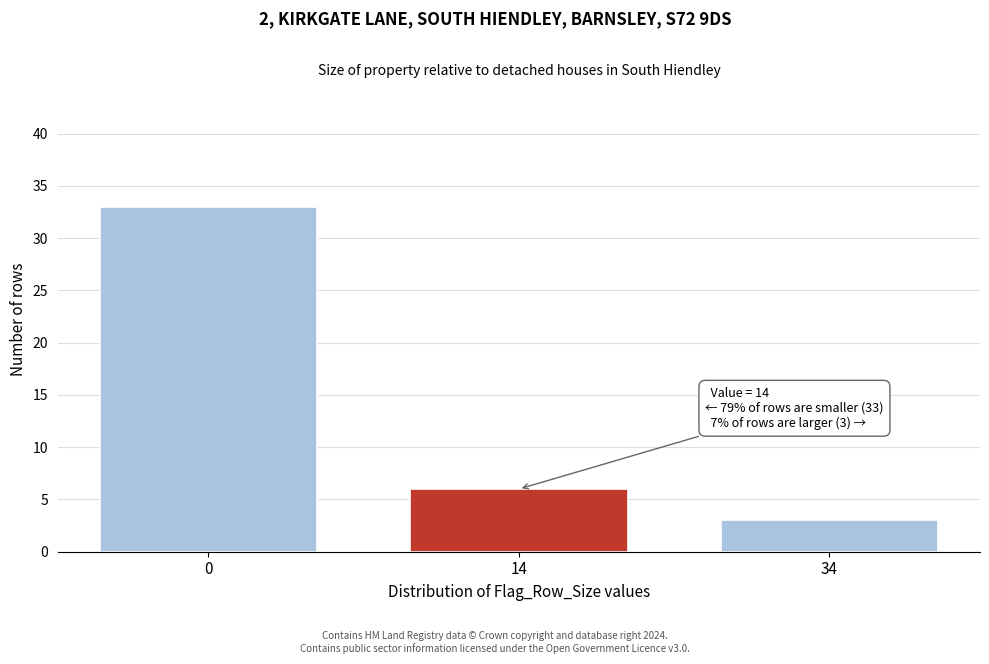

Reading left to right, what are all the values shown in this chart?

0=33	14=6	34=3